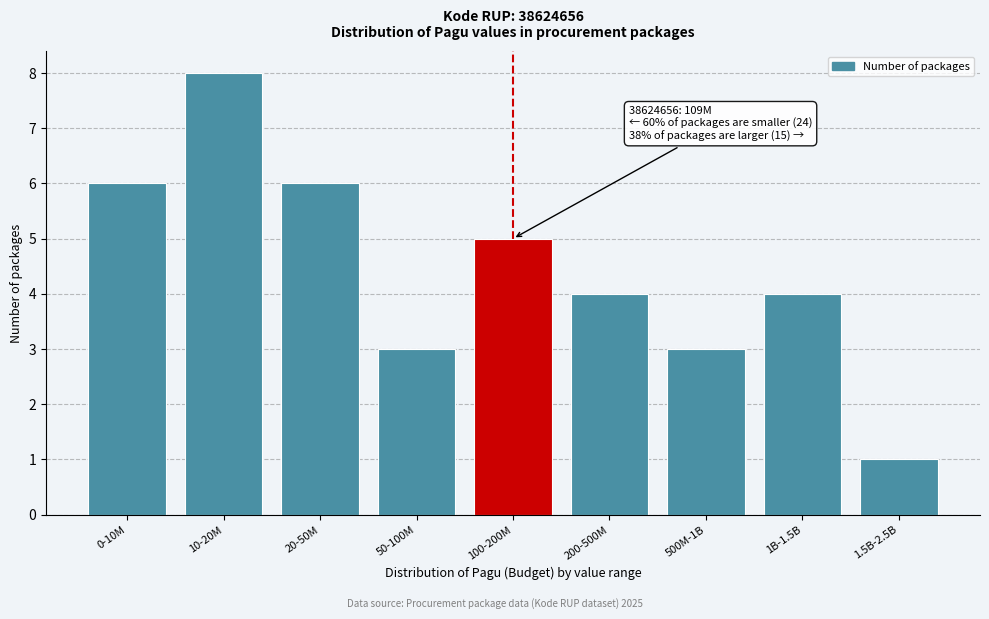

Reading left to right, extract all data points from this chart.

6	8	6	3	5	4	3	4	1